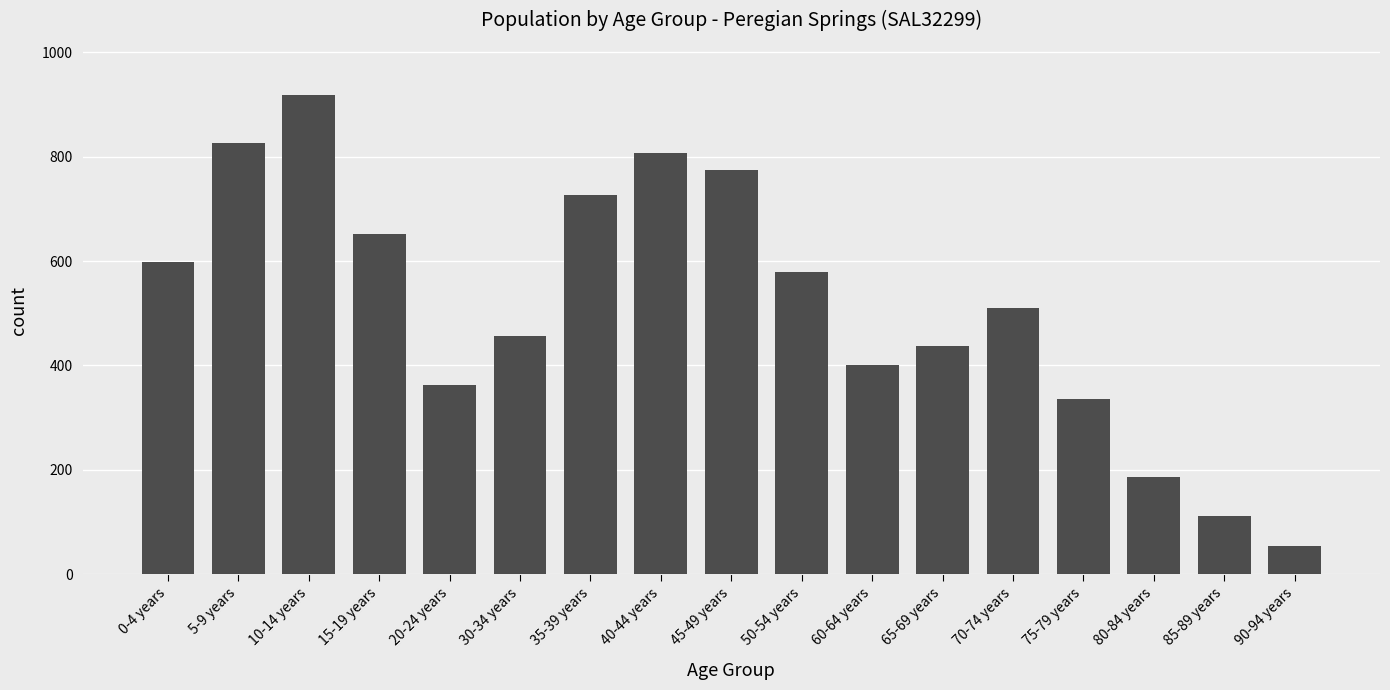

Is it true that the value at 20-24 years is 363?

True